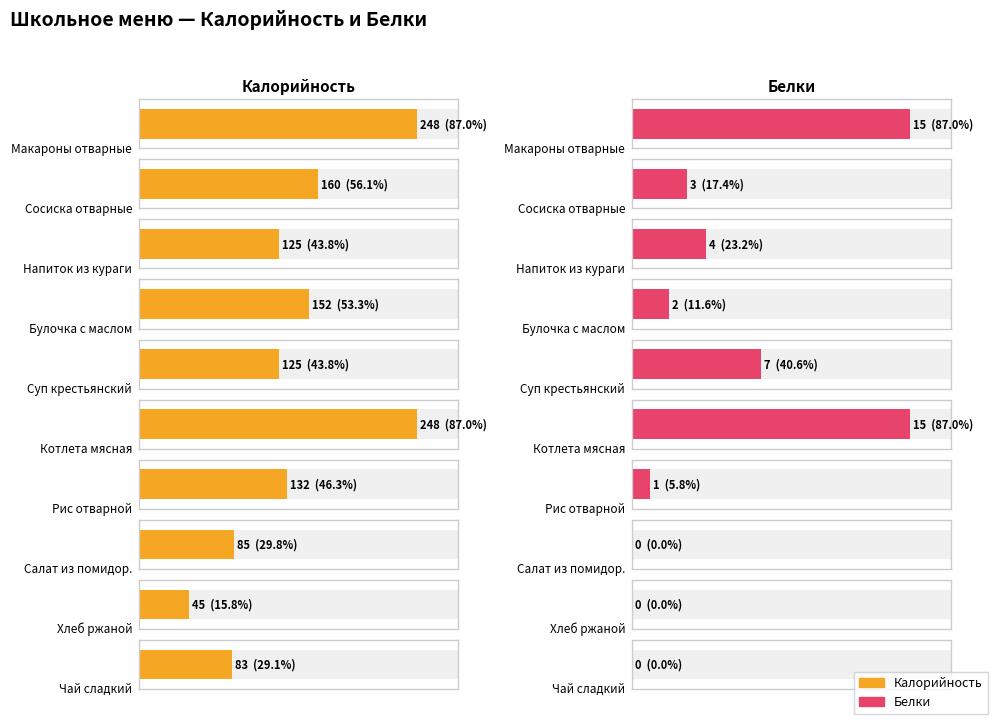

What is the average value of the Белки series?

5